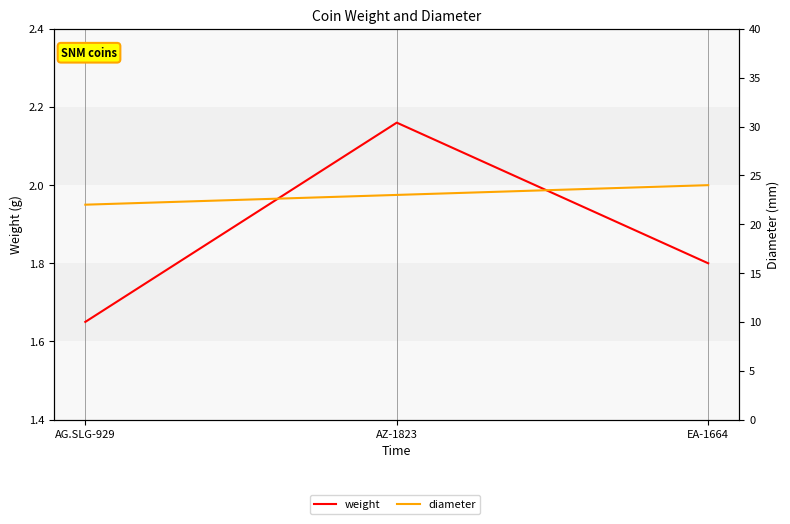

What is the label of the 2nd point from the right?

AZ-1823